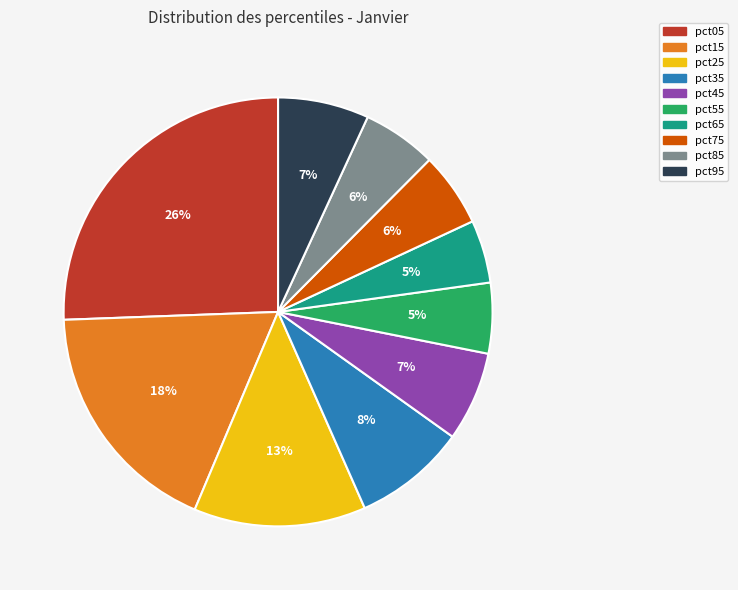

To the nearest percent, what is the average slice percentage?

10%